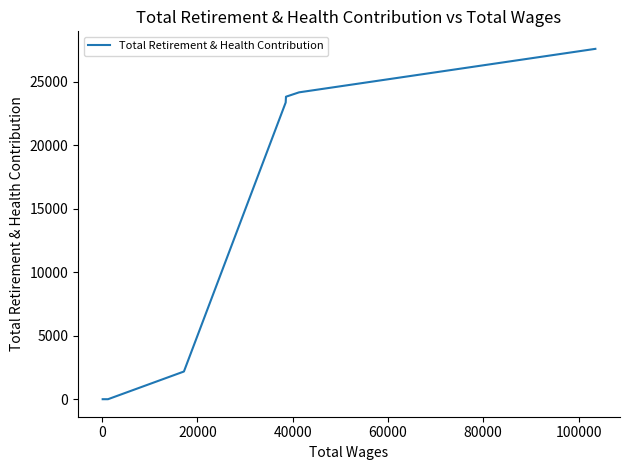

How many lines are shown in the chart?

1